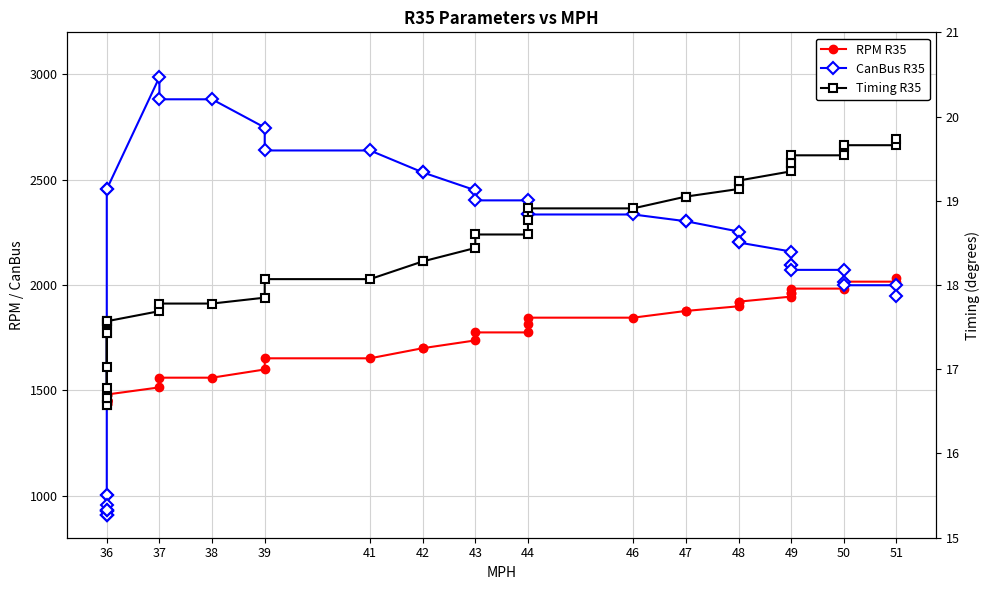

In RPM R35, how many points are lower than both neighbors (excluding endpoints)?

1